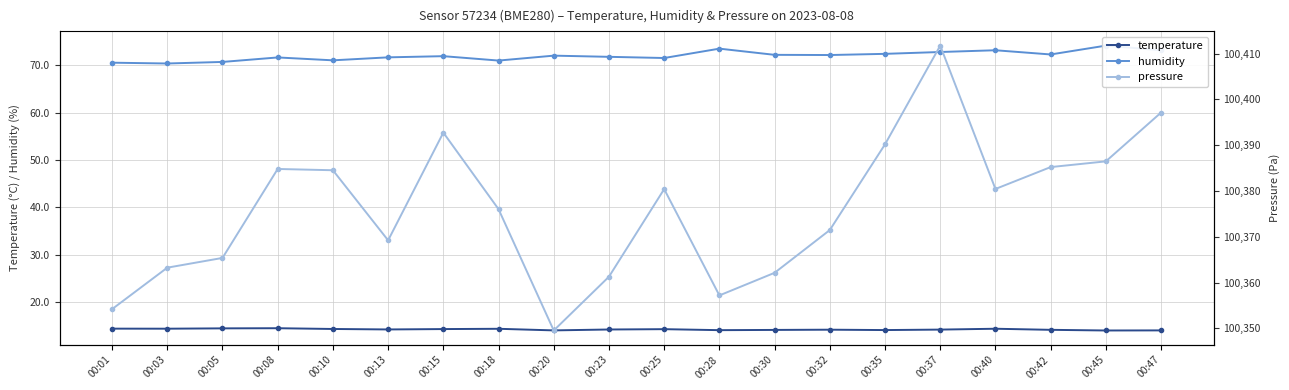

How many values in the humidity series are below 72?

10